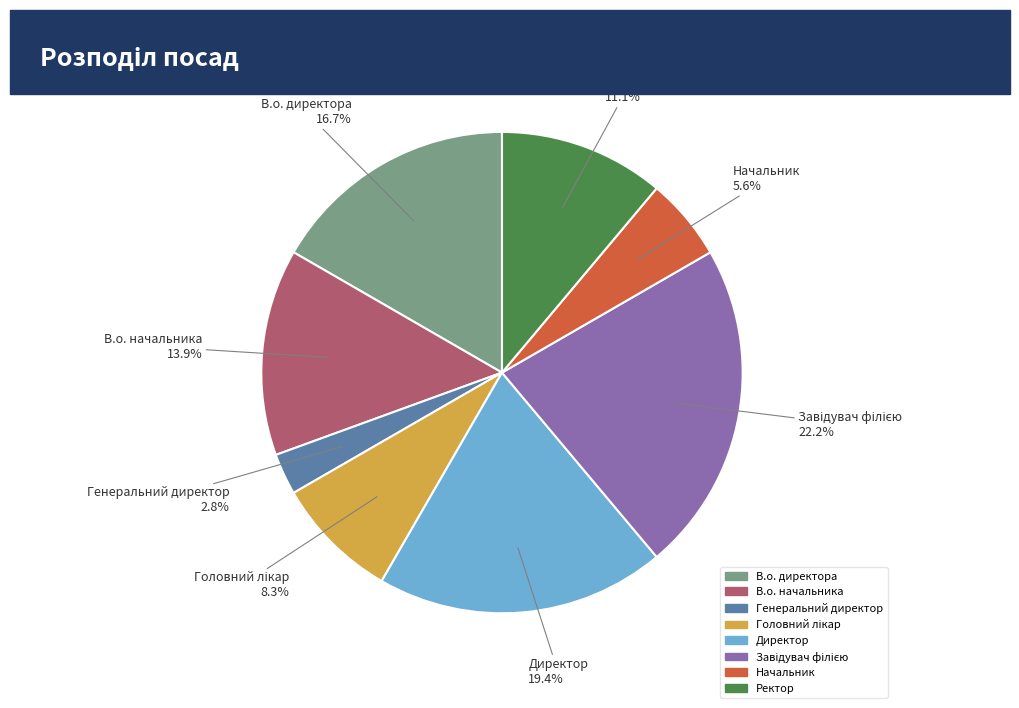

Which slice is the smallest?

Генеральний директор